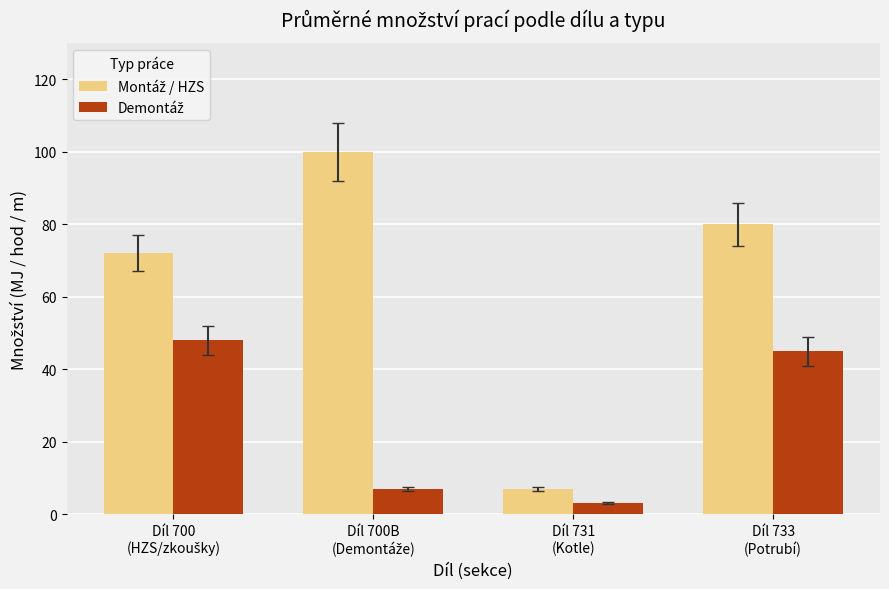

What is the label of the 3rd bar from the left?

Díl 731
(Kotle)